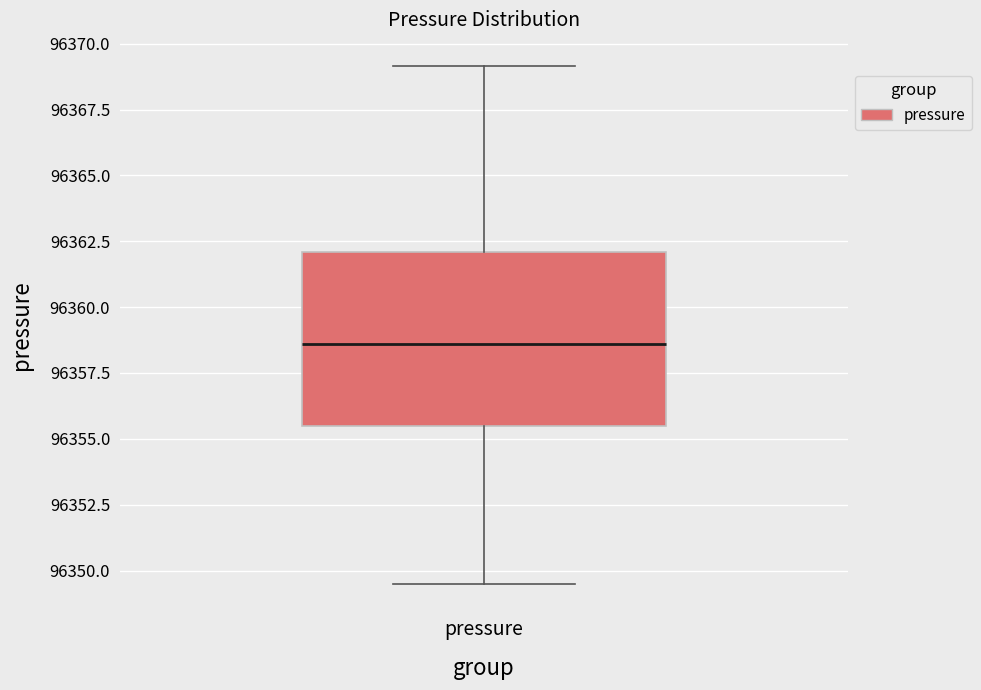

Where does the upper whisker of the box for pressure end on the y-axis? The values are not printed on the chart, so give them approximately, as read against the axis.

96369.0